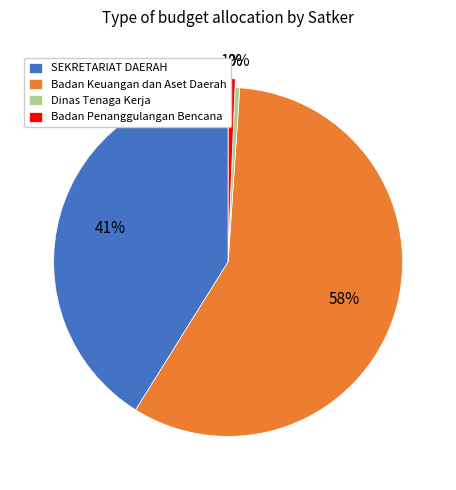

What percentage is the SEKRETARIAT DAERAH slice, to the nearest percent?

41%